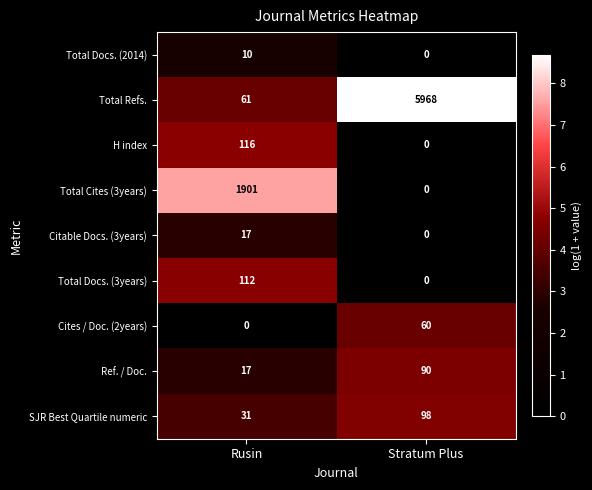

At which label does Total Docs. (2014) reach its peak?

Rusin